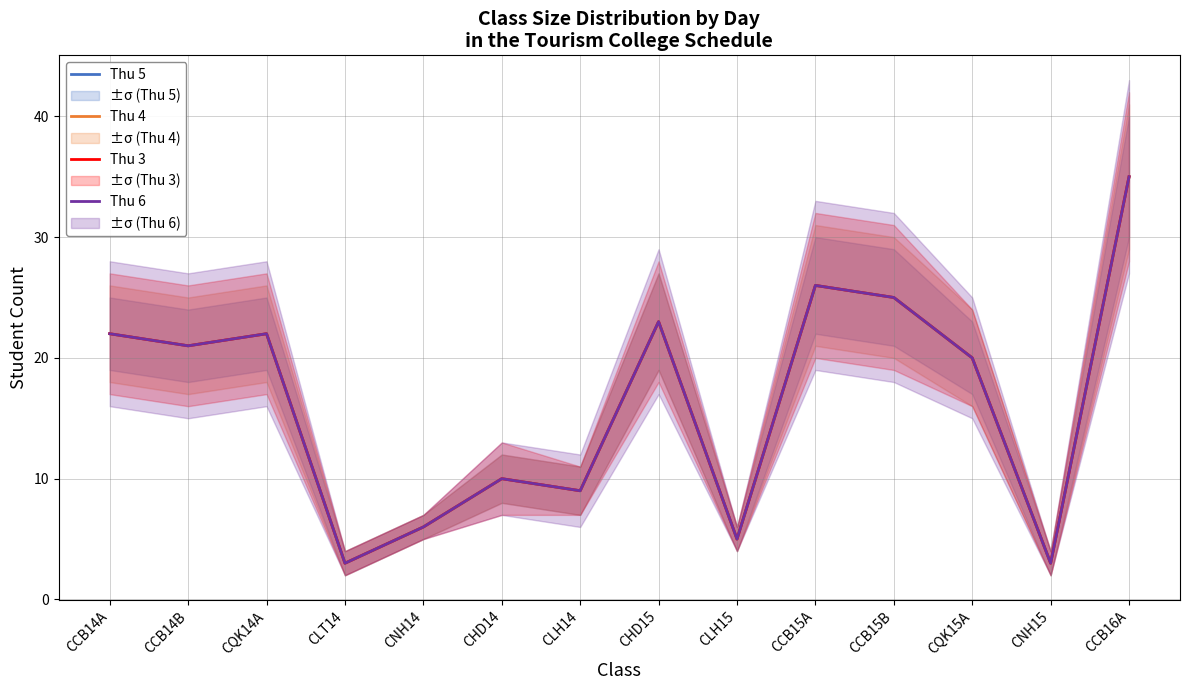

What is the minimum value for Thu 5?

3